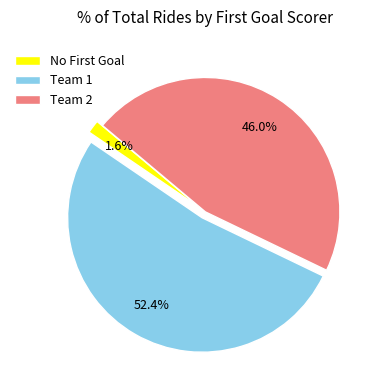

To the nearest percent, what is the average slice percentage?

33%